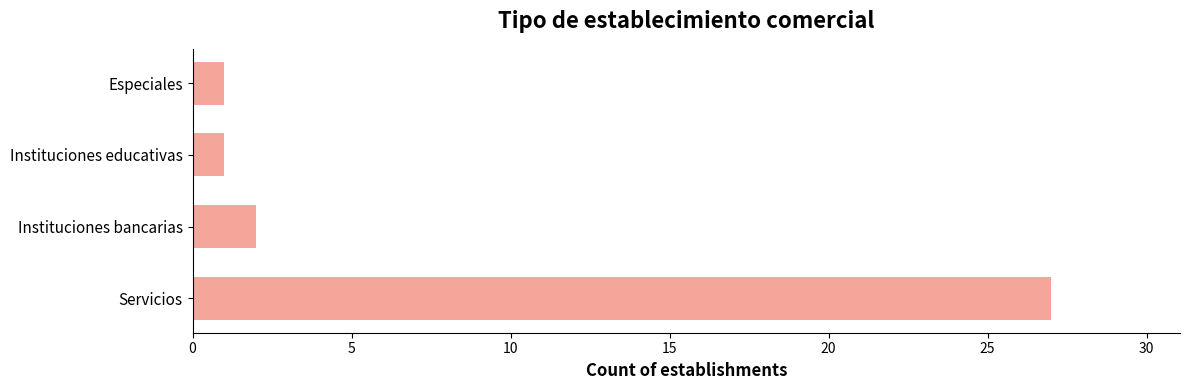

How many values are below 2?

2